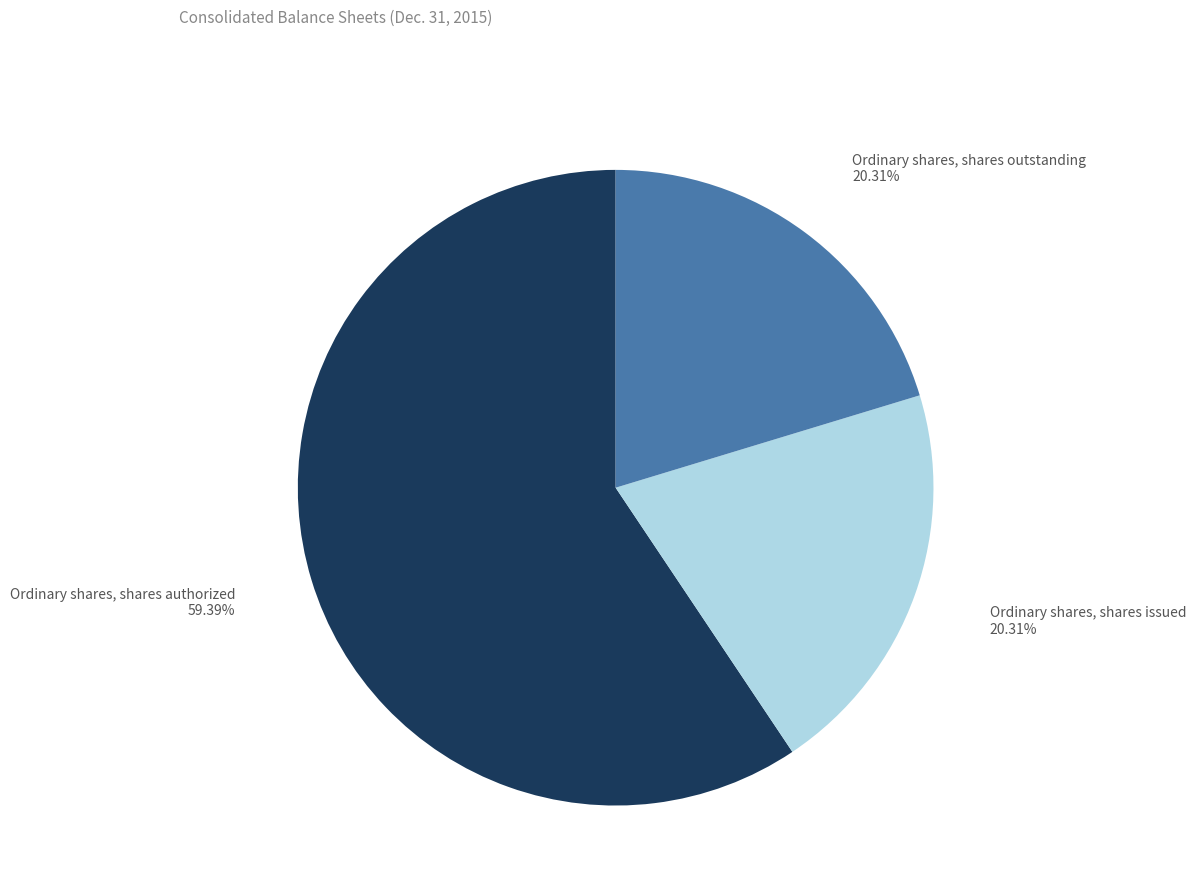

Count the number of slices in the pie.

3